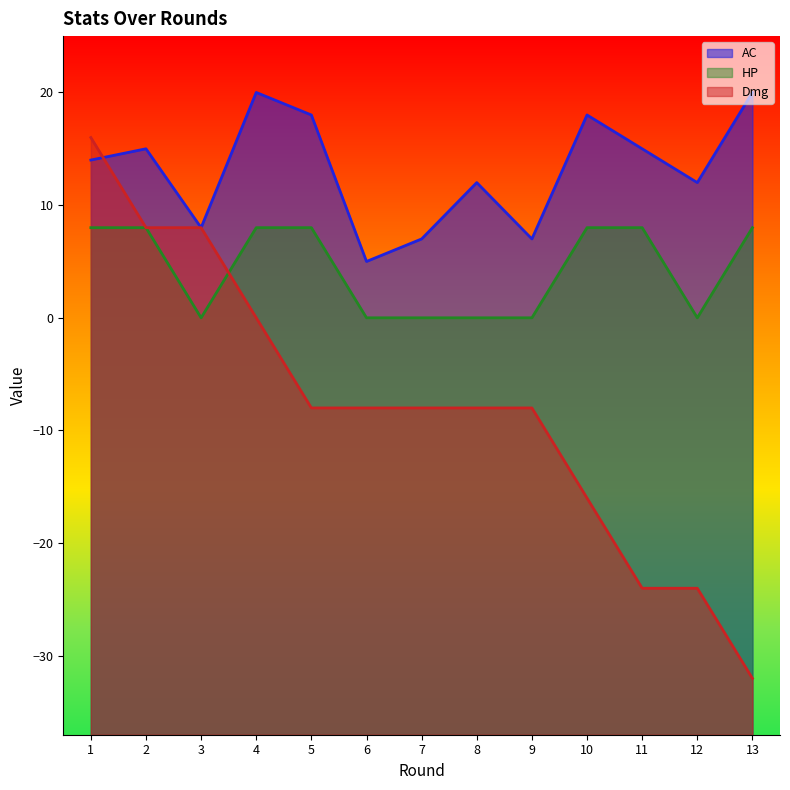

What is the greatest value displayed?

20